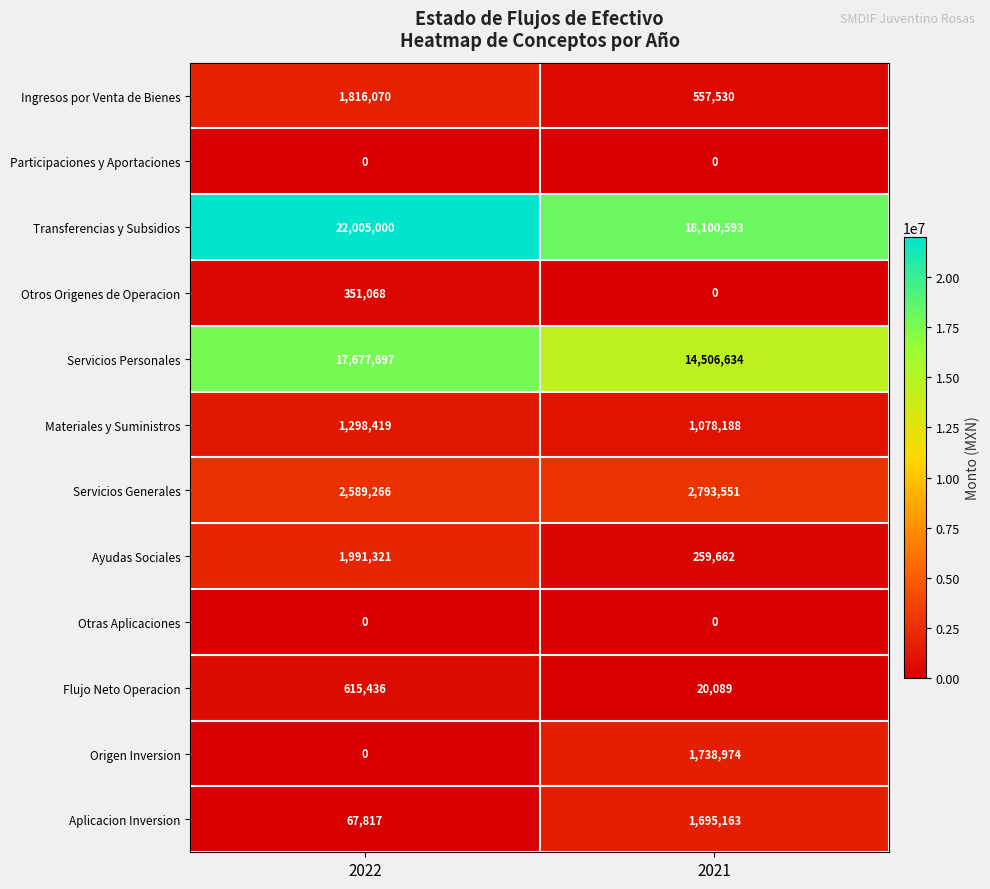

Is it true that Otros Origenes de Operacion equals -137387 at 2021?

False